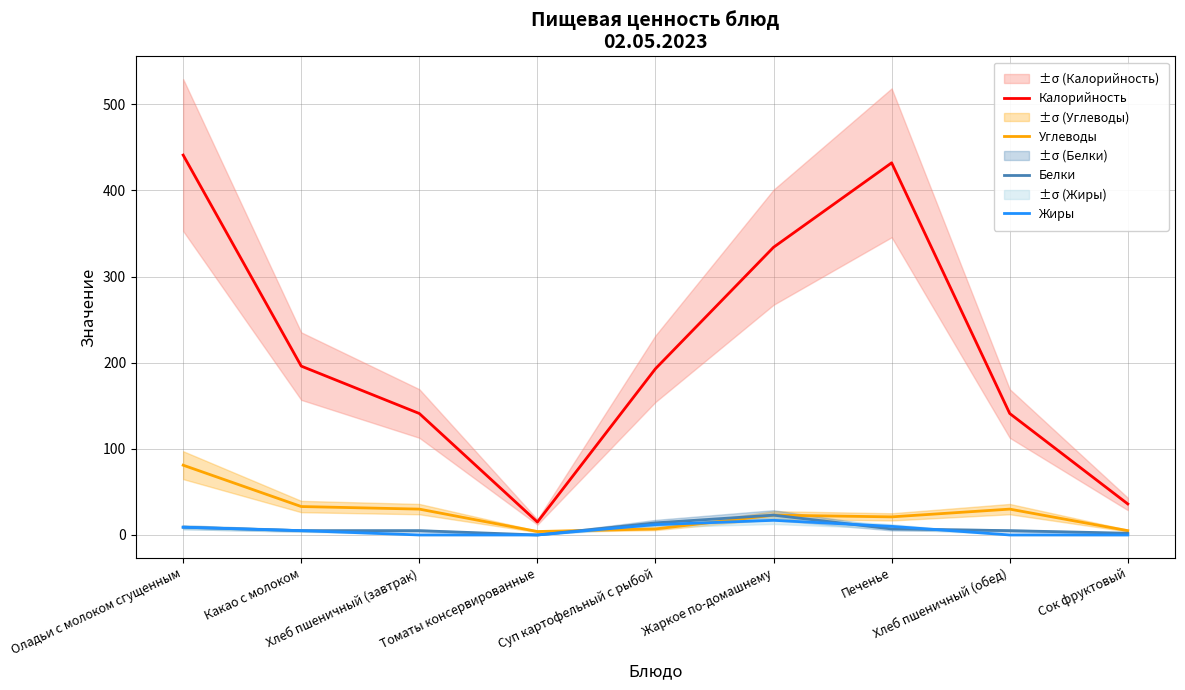

Is the value of Жиры at Сок фруктовый greater than the value of Углеводы at Хлеб пшеничный (обед)?

No